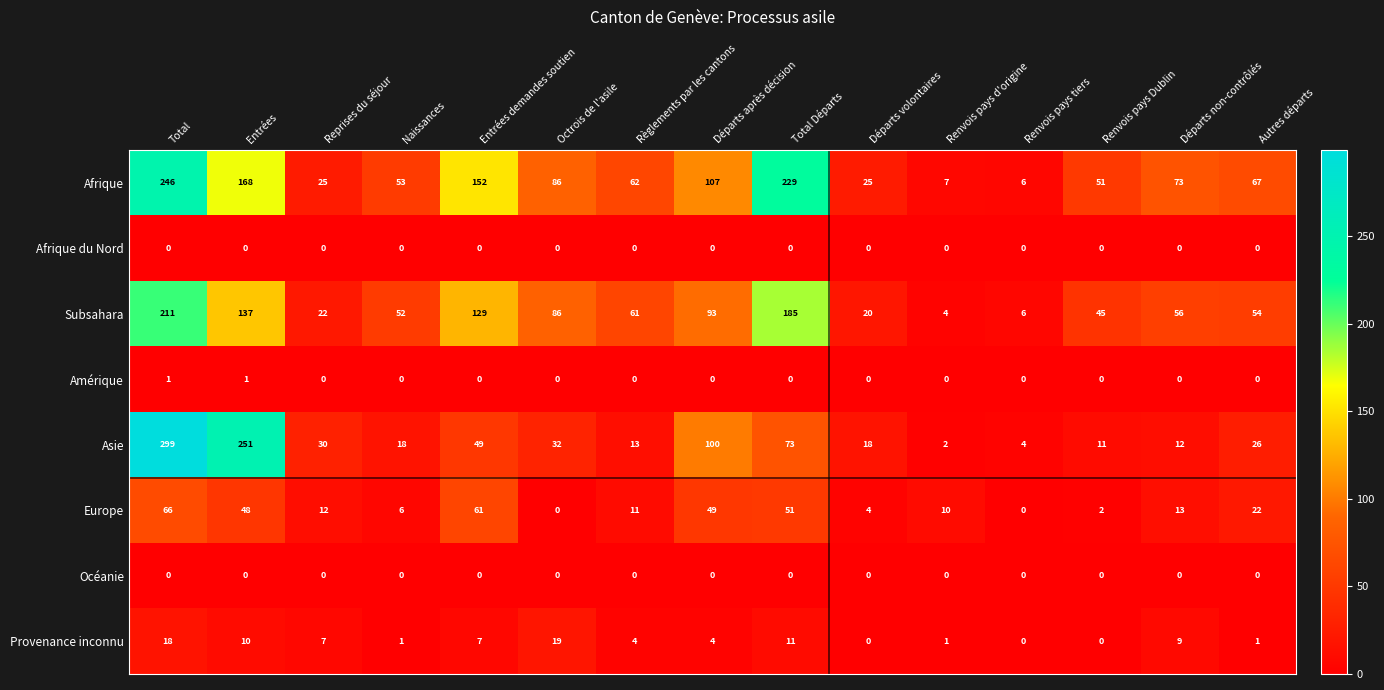

At which label is Afrique closest to 126?

Départs après décision